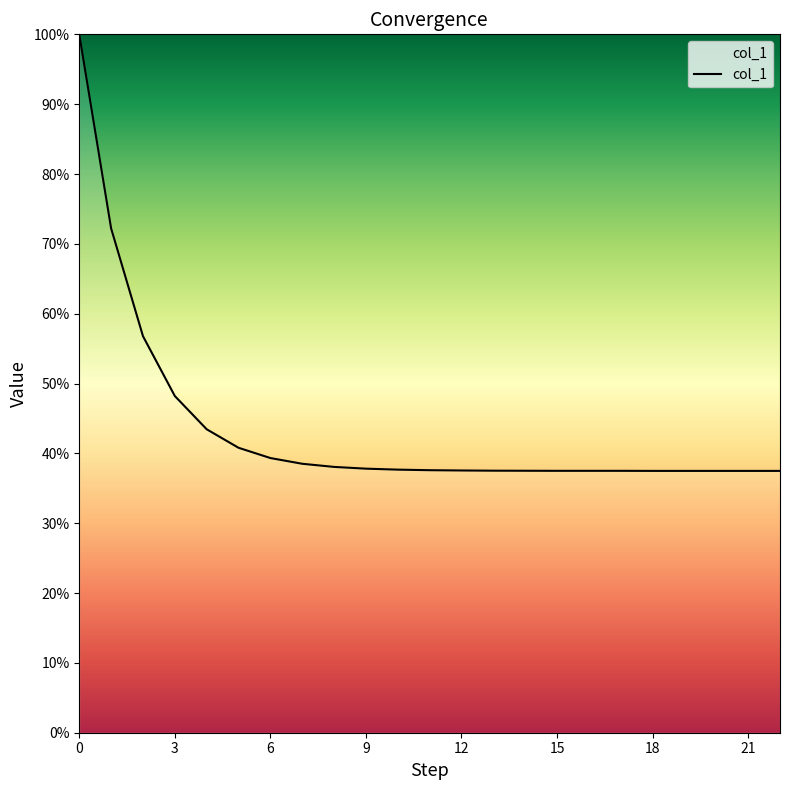

Reading left to right, transcribe all the data shown in this chart.

0=9999	1=7221	2=5678	3=4821	4=4345	5=4080	6=3933	7=3851	8=3806	9=3781	10=3767	11=3759	12=3755	13=3752	14=3751	15=3750	16=3750	17=3750	18=3749	19=3749	20=3749	21=3749	22=3749